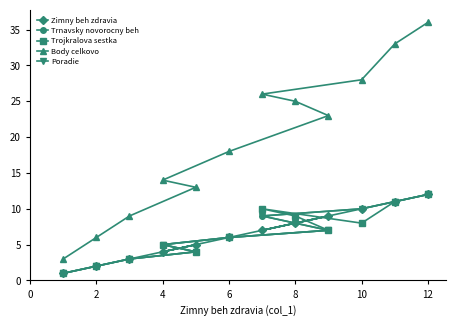

True or false: Zimny beh zdravia has a value of 4 at 12.

False